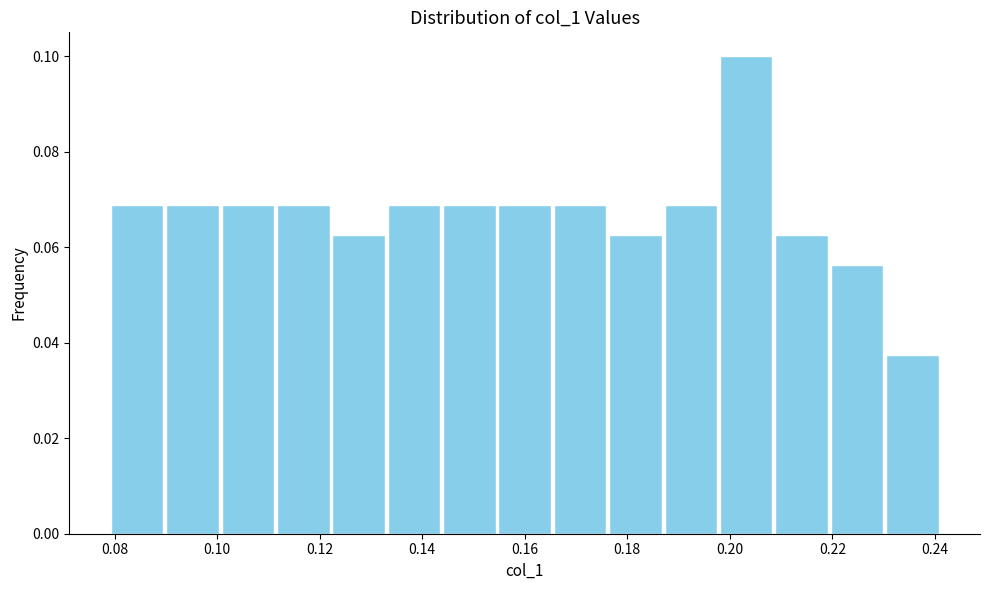

Reading left to right, transcribe this chart: for each bar, give the range it covers on the x-axis and its height. Neither the bar edges nor the heights are printed on the chart, so give them approximately, as read against the axes.

0.080 to 0.090: 0.068
0.090 to 0.100: 0.068
0.100 to 0.112: 0.068
0.112 to 0.122: 0.068
0.122 to 0.134: 0.062
0.134 to 0.144: 0.068
0.144 to 0.154: 0.068
0.154 to 0.166: 0.068
0.166 to 0.176: 0.068
0.176 to 0.188: 0.062
0.188 to 0.198: 0.068
0.198 to 0.208: 0.100
0.208 to 0.220: 0.062
0.220 to 0.230: 0.056
0.230 to 0.242: 0.038